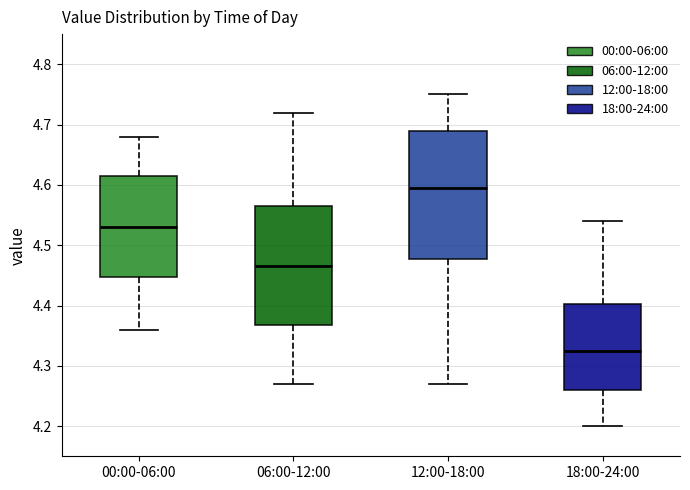

Where does the upper whisker of the box for 18:00-24:00 end on the y-axis? The values are not printed on the chart, so give them approximately, as read against the axis.

4.54